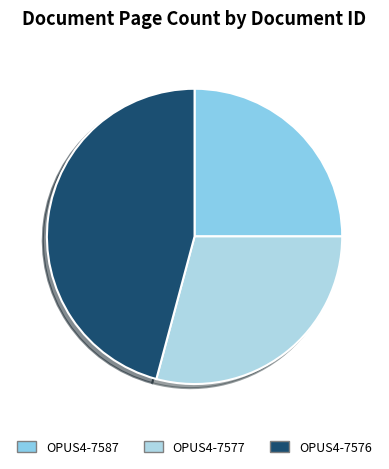

Which category has the biggest portion of the pie?

OPUS4-7576